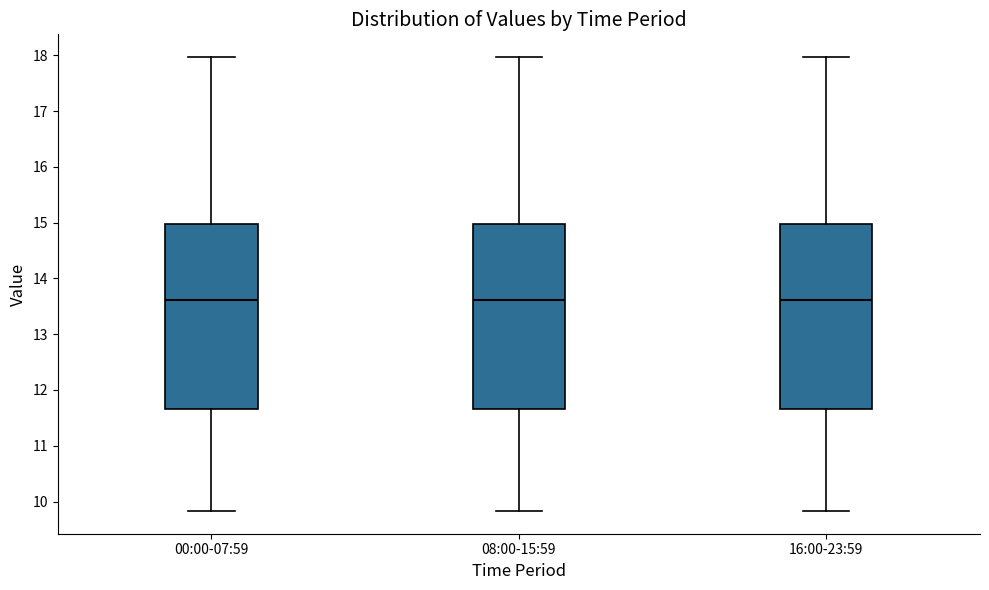

Reading left to right, transcribe this box plot: for each box, give where its median line is, the range the box spans, and where its two whiskers end, as read against the y-axis. The values are not printed on the chart, so give them approximately, as read against the axis.

00:00-07:59: median 13.6, box 11.7 to 15.0, whiskers 9.8 to 18.0
08:00-15:59: median 13.6, box 11.7 to 15.0, whiskers 9.8 to 18.0
16:00-23:59: median 13.6, box 11.7 to 15.0, whiskers 9.8 to 18.0